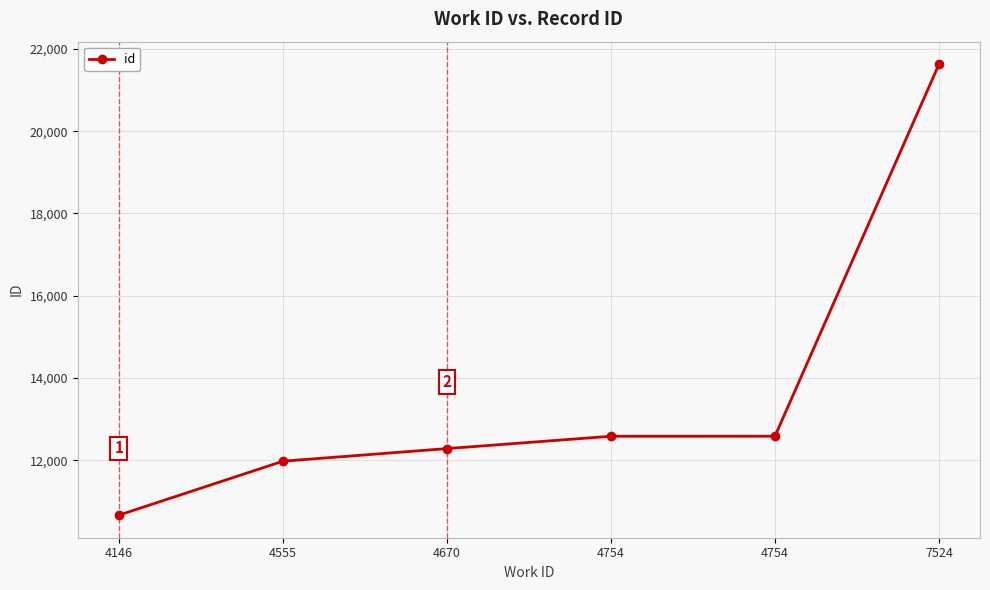

What is the ratio of the value at 4754 to the value at 7524?

0.6